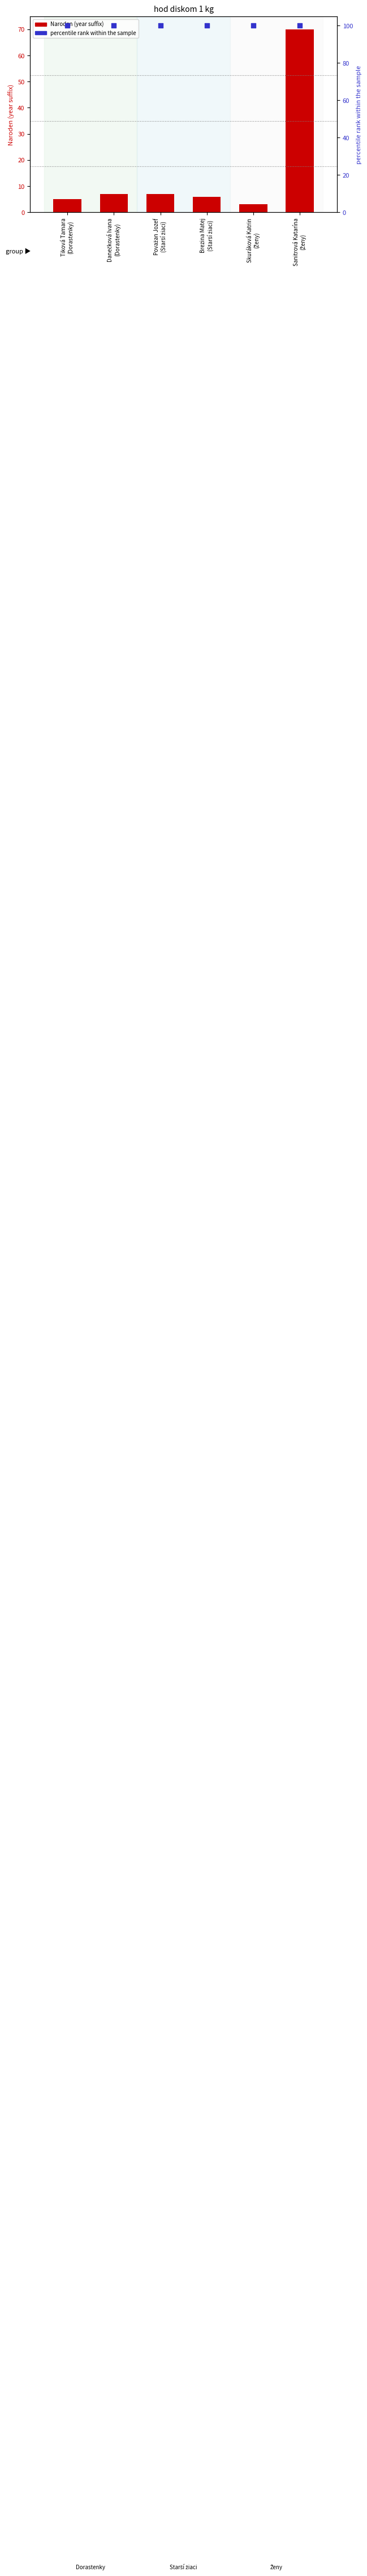

Which series has the largest Y range (max minus min)?

Naroden (year suffix)